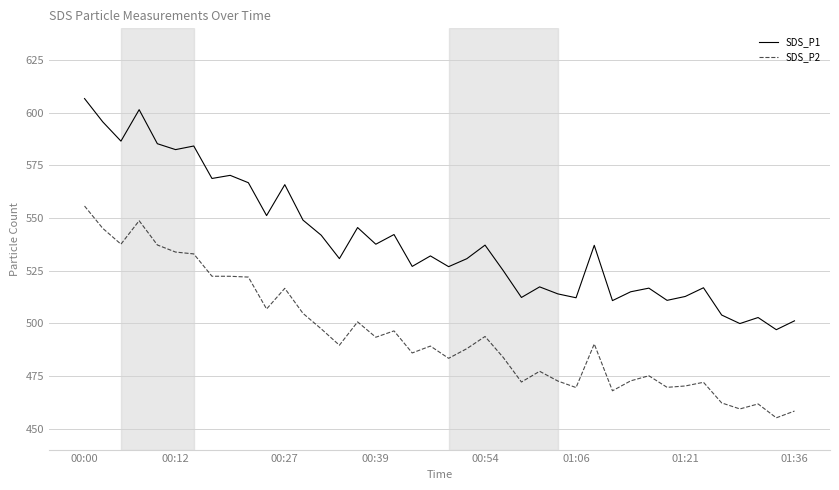

Which series has the largest range (max minus min)?

SDS_P1